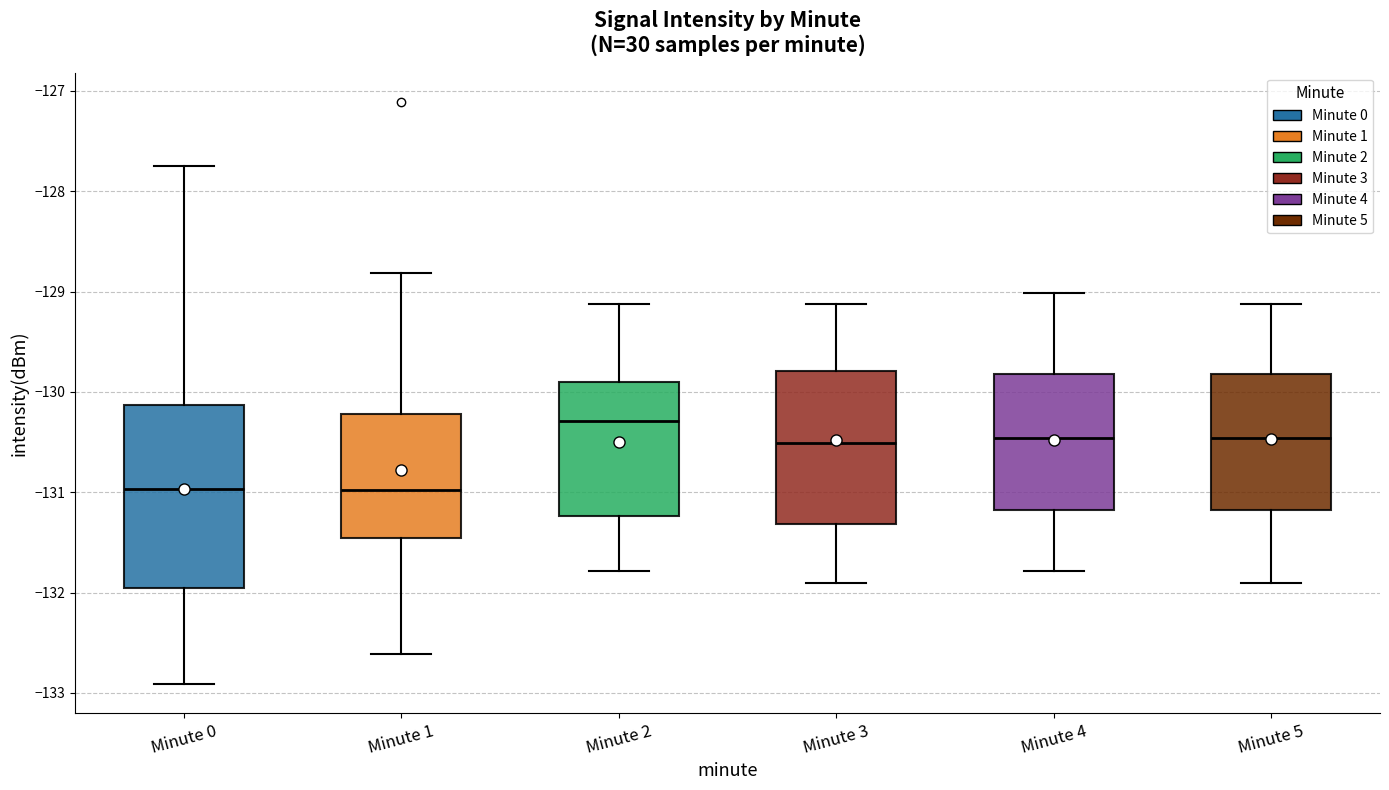

Where does the median line of the box for Minute 1 sit on the y-axis? The values are not printed on the chart, so give them approximately, as read against the axis.

-131.0